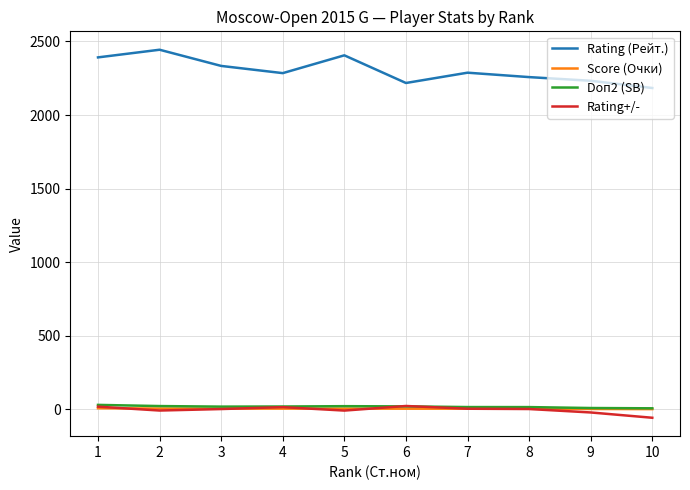

What is the smallest value displayed?

-57.2